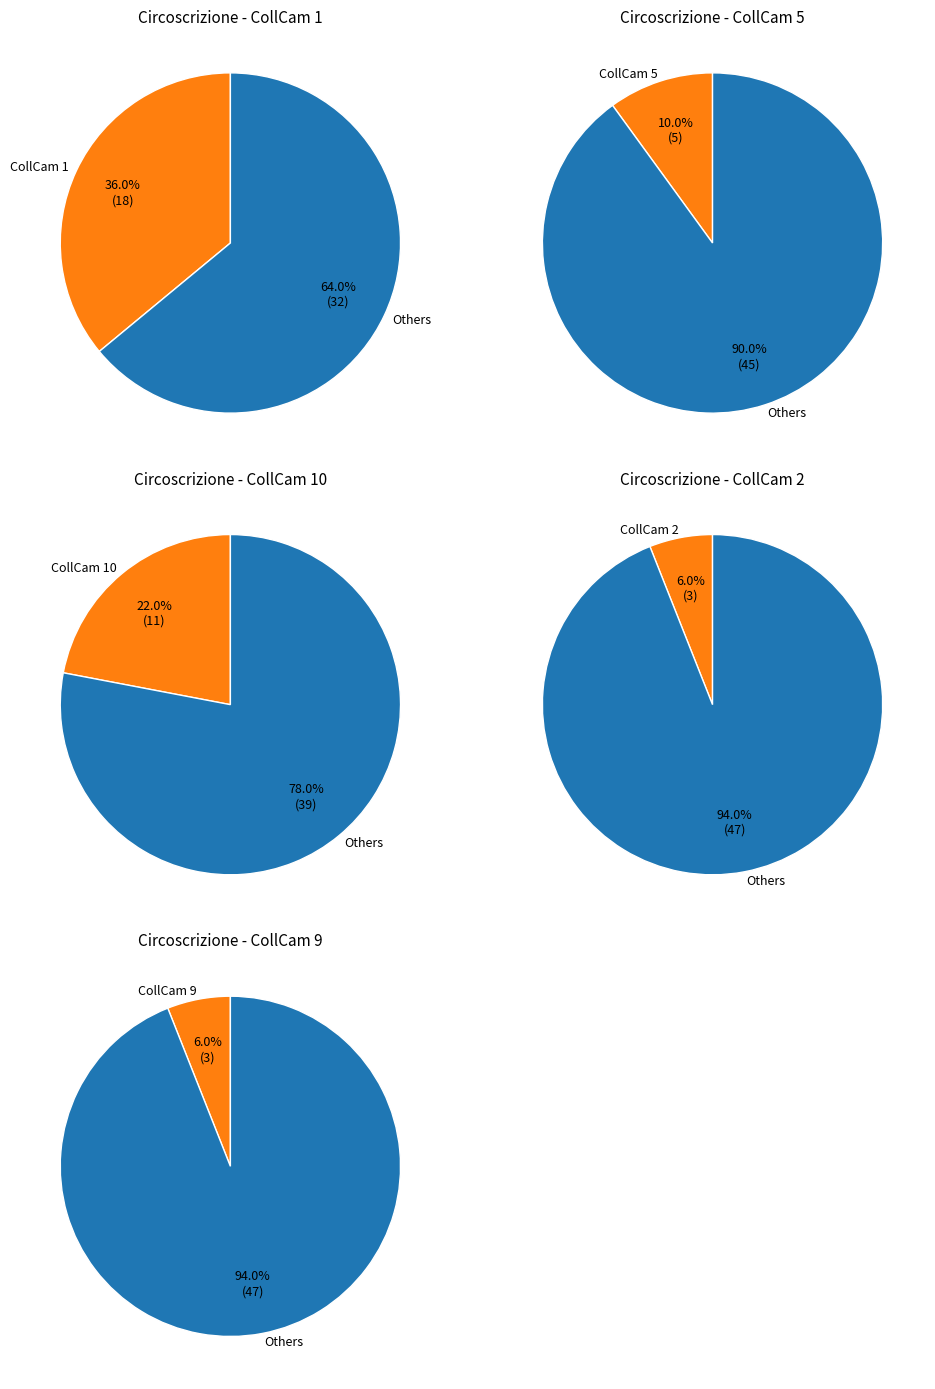

Combined, do 7 and 10 account for over 50%?

No